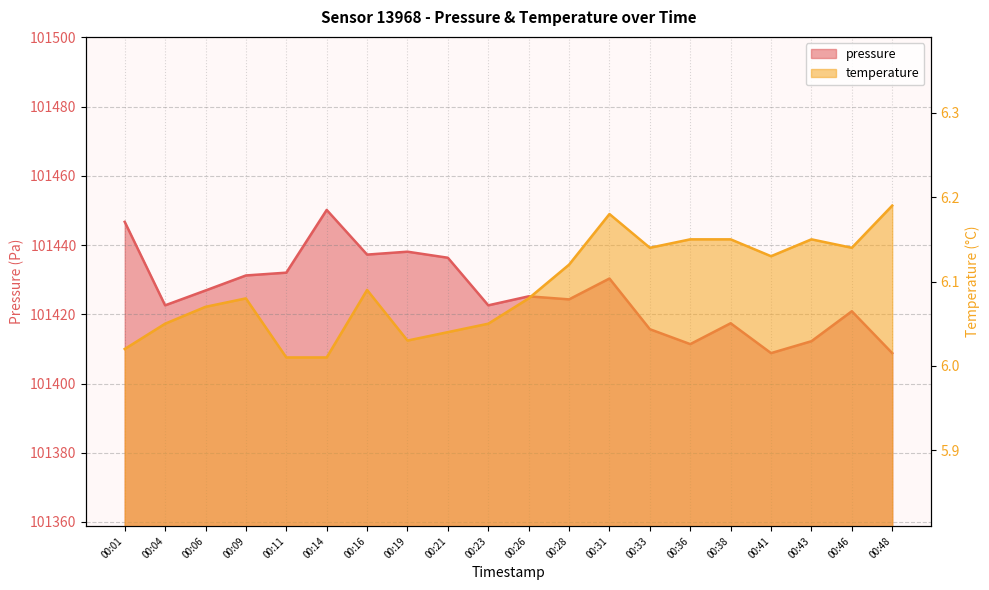

Reading left to right, what are all the values shown in this chart?

pressure: 00:01=101446.7	00:04=101422.6	00:06=101426.9	00:09=101431.2	00:11=101432.0	00:14=101450.2	00:16=101437.2	00:19=101438.1	00:21=101436.3	00:23=101422.6	00:26=101425.2	00:28=101424.3	00:31=101430.3	00:33=101415.7	00:36=101411.4	00:38=101417.4	00:41=101408.8	00:43=101412.2	00:46=101420.9	00:48=101408.8
temperature: 00:01=6.0	00:04=6.0	00:06=6.1	00:09=6.1	00:11=6.0	00:14=6.0	00:16=6.1	00:19=6.0	00:21=6.0	00:23=6.0	00:26=6.1	00:28=6.1	00:31=6.2	00:33=6.1	00:36=6.2	00:38=6.2	00:41=6.1	00:43=6.2	00:46=6.1	00:48=6.2